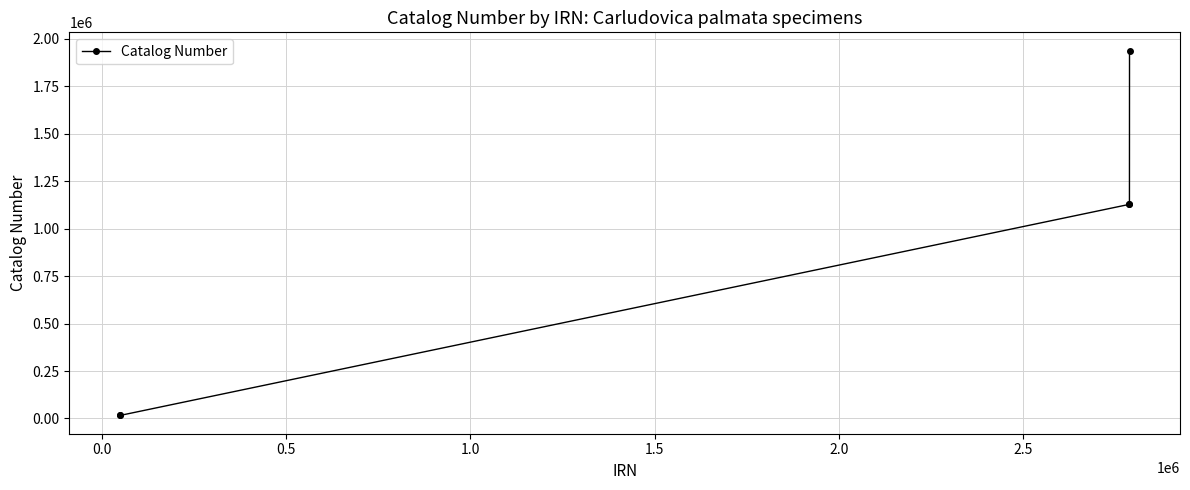

What is the greatest value displayed?

1937156